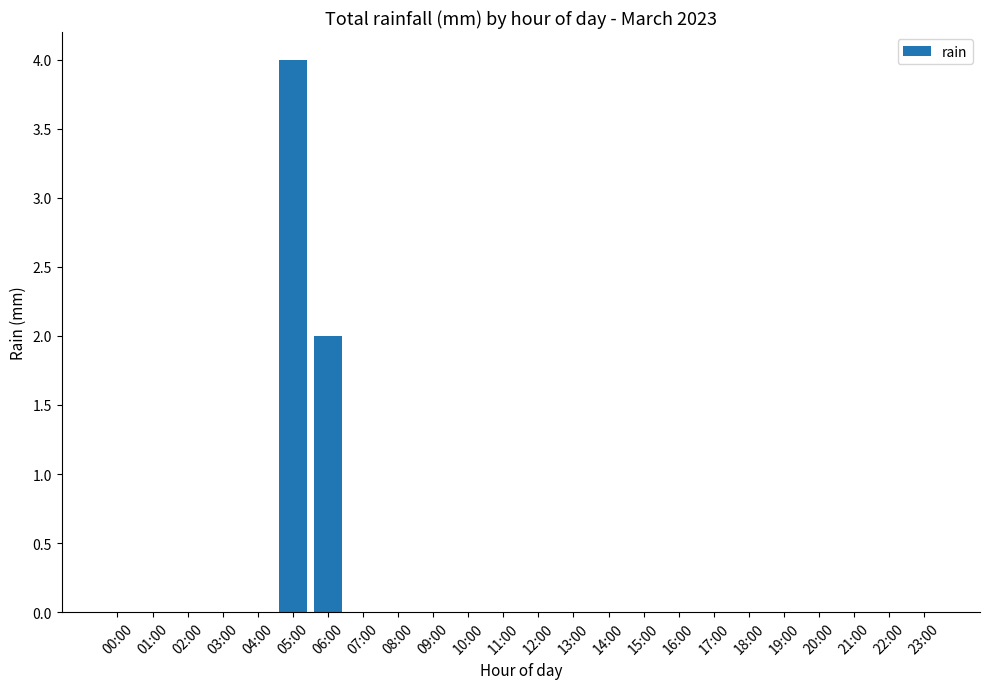

Which category has the highest value across all series?

05:00